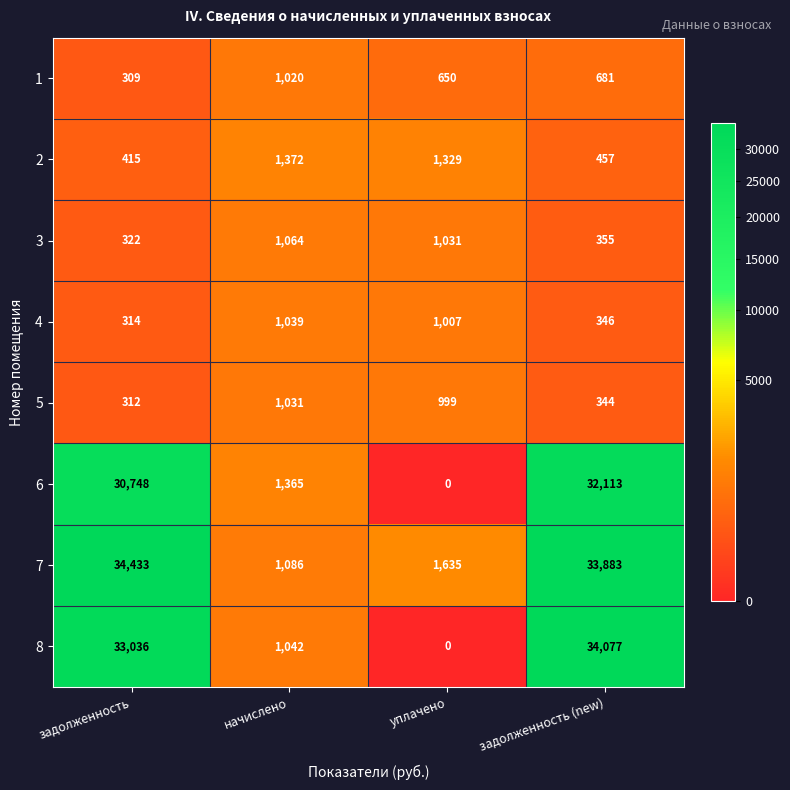

What is the difference between the maximum and minimum values in the 5 series?

719